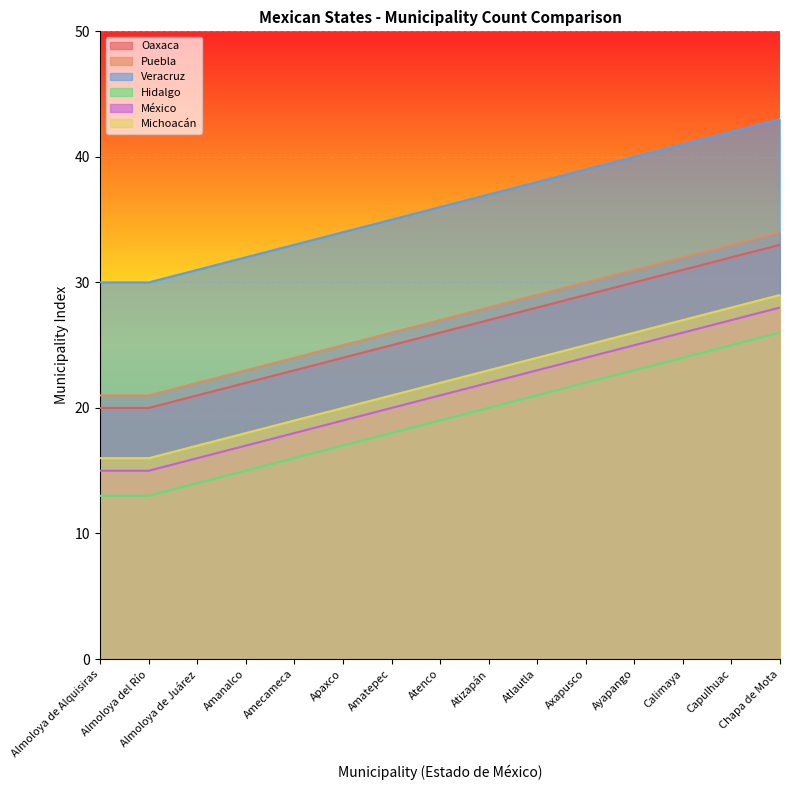

What is the difference between the maximum and minimum values in the Puebla series?

13